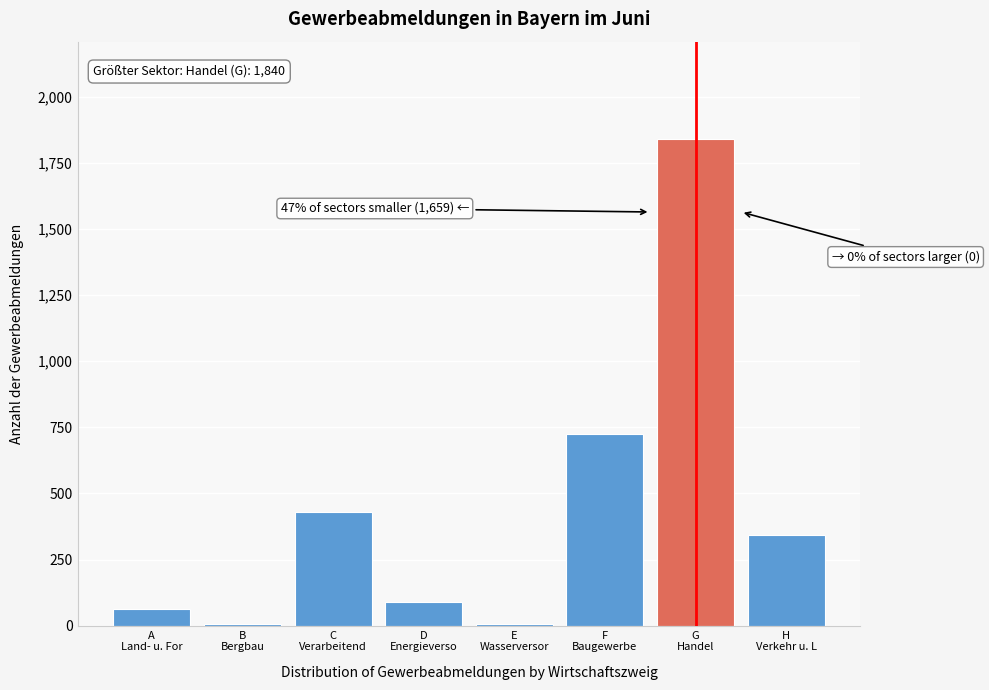

What is the maximum value shown in the chart?

1840